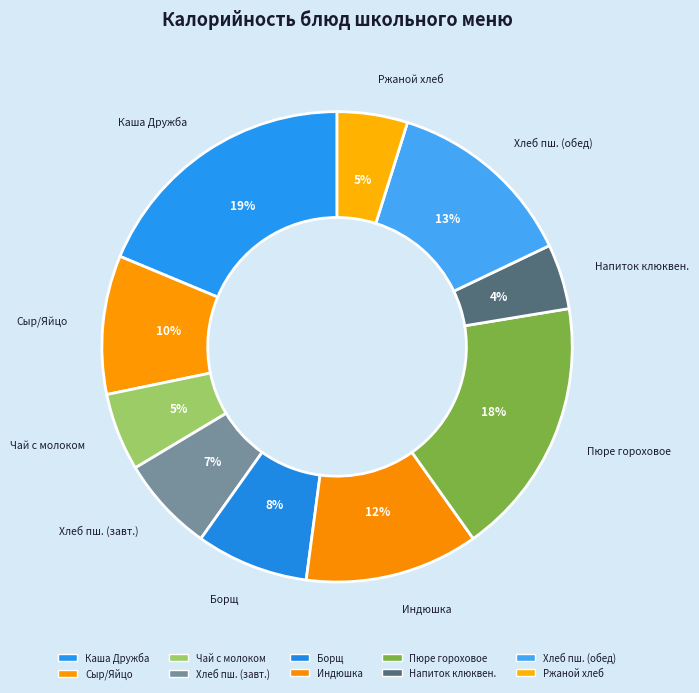

How many segments does this pie chart have?

10